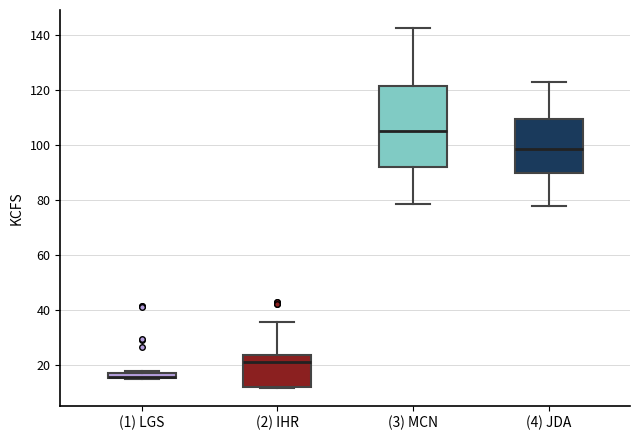

Where is the upper edge of the box for (2) IHR on the y-axis? The values are not printed on the chart, so give them approximately, as read against the axis.

24